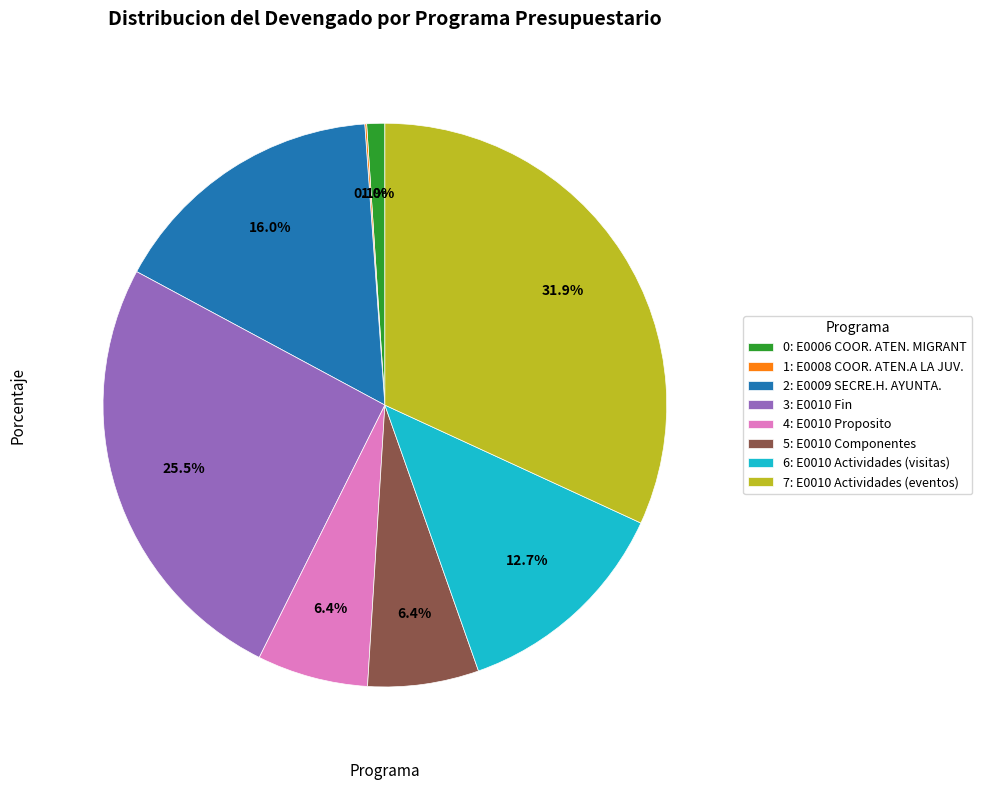

Is there any slice that represents more than half of the pie?

No